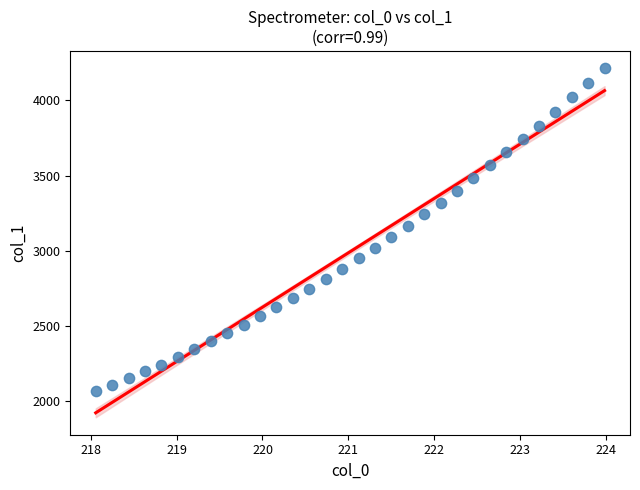

What is the range of Y values (max minus min)?

2150.4